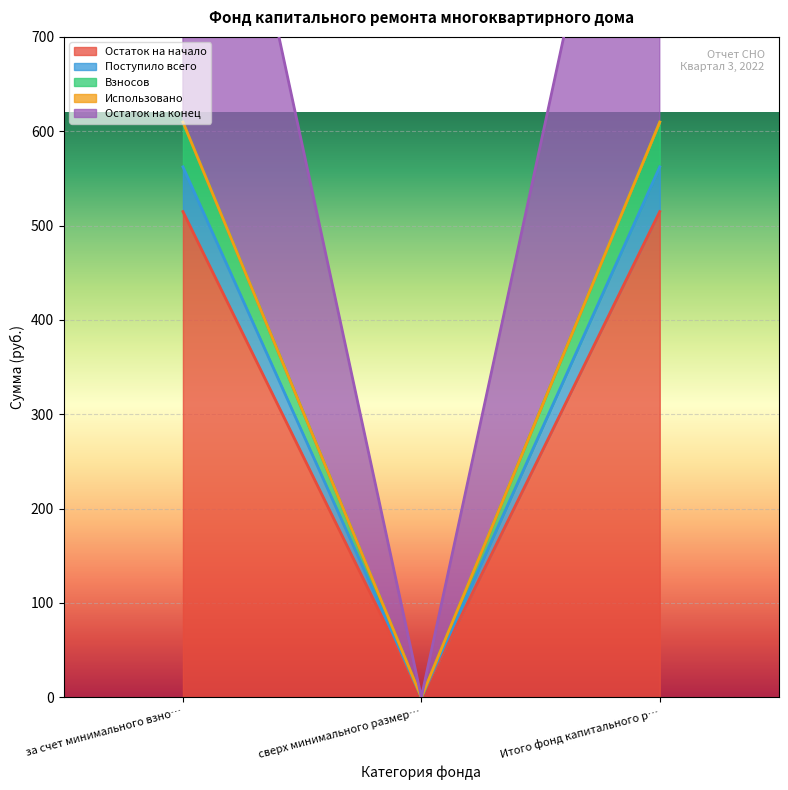

How many positive values does the Поступило всего series have?

2